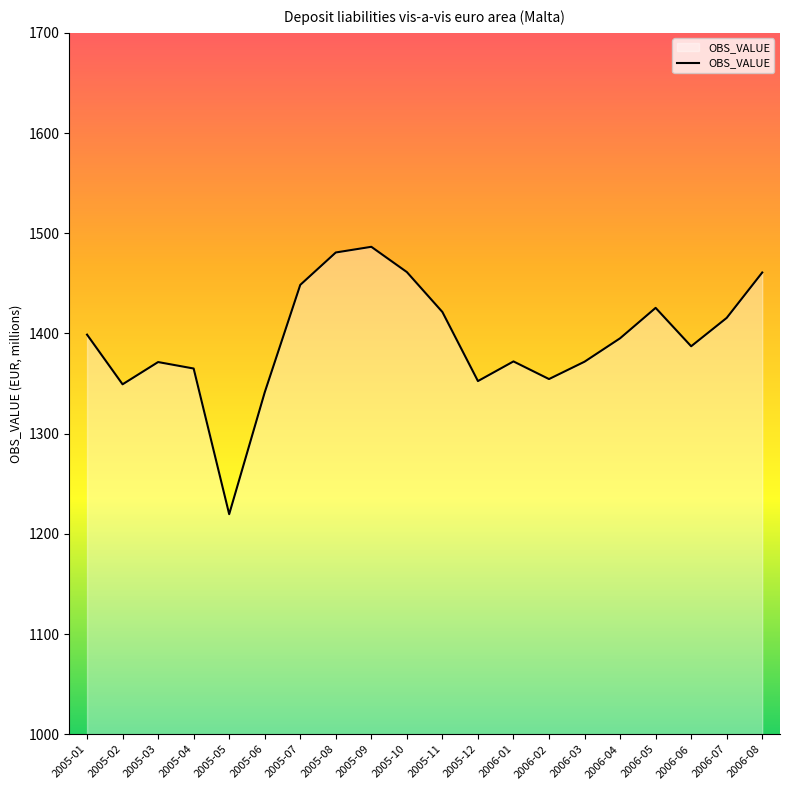

How many values are below 1395?

10